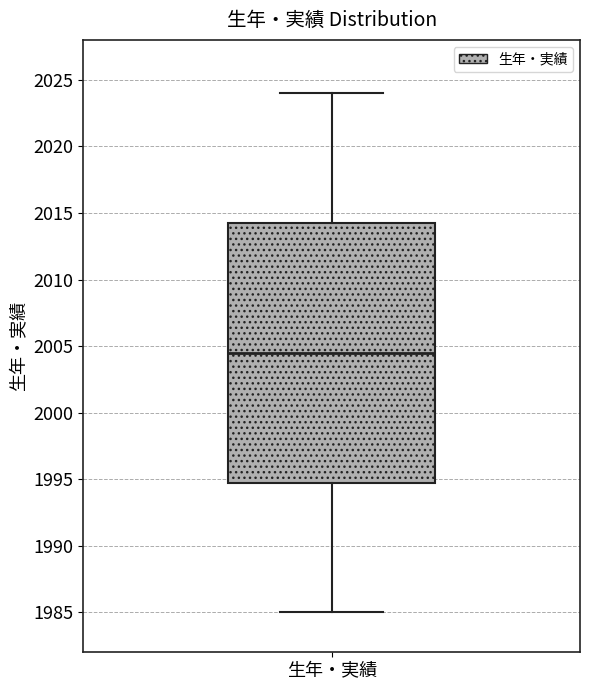

Transcribe this box plot: give where the median line is, the range the box spans, and where the two whiskers end, as read against the y-axis. The values are not printed on the chart, so give them approximately, as read against the axis.

median 2004.5, box 1995.0 to 2014.5, whiskers 1985.0 to 2024.0